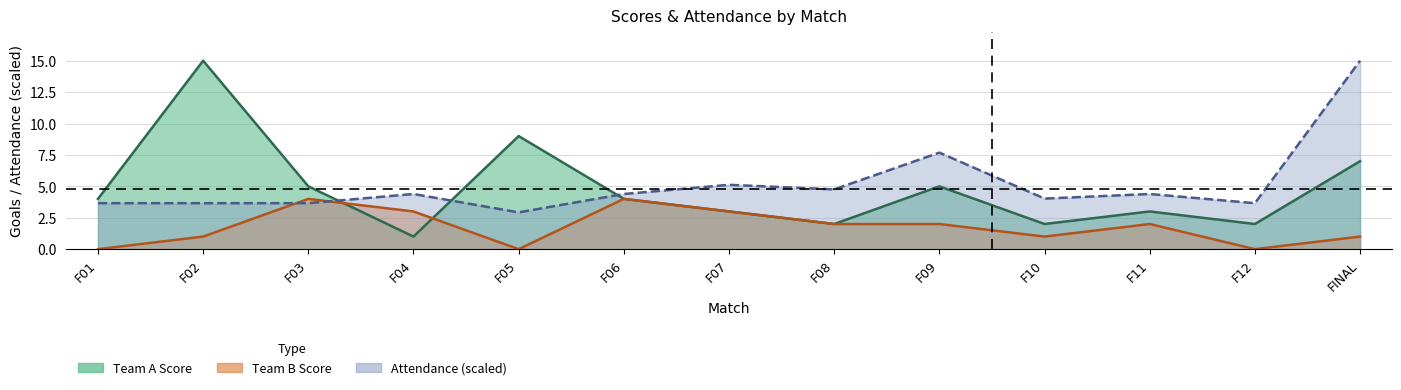

At which label does Team B Score reach its minimum?

F01